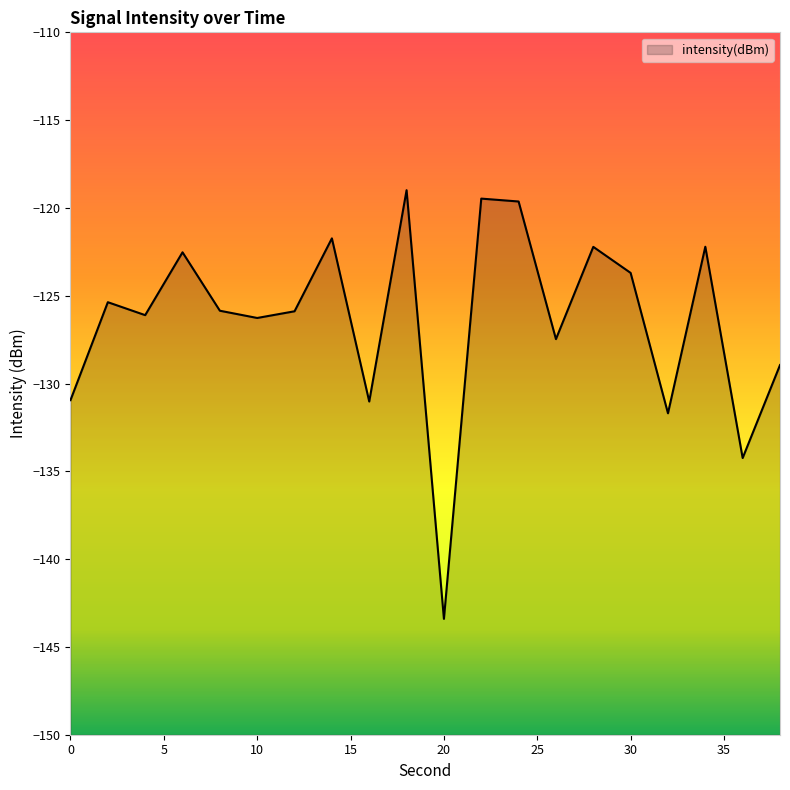

What is the difference between the values at 4 and 22?

6.6